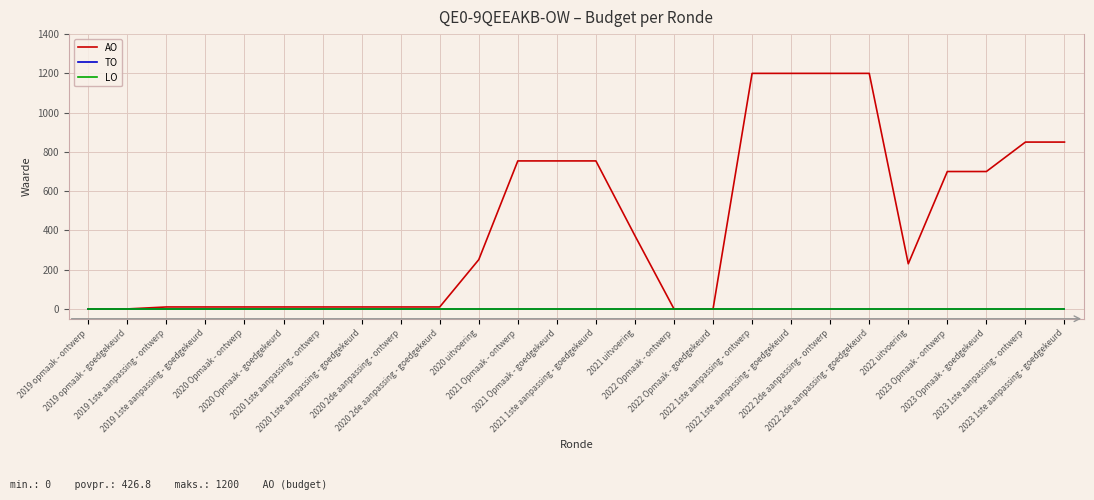

Does the chart display data point markers on the line(s)?

No